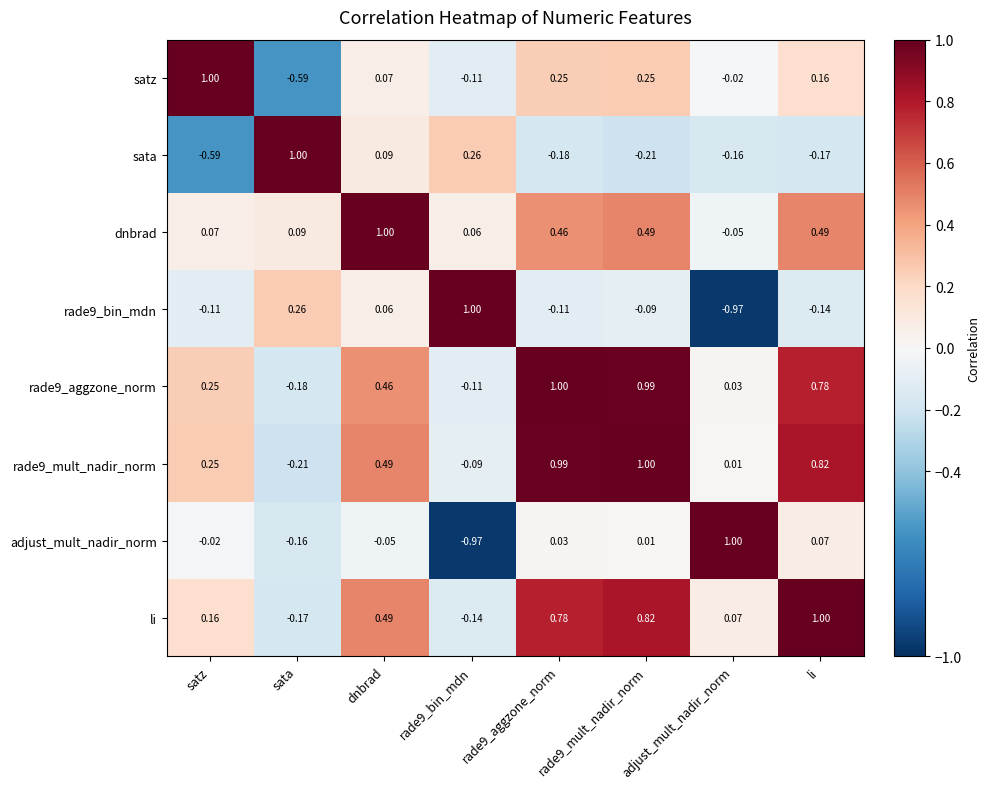

How many values in dnbrad are above zero?

7